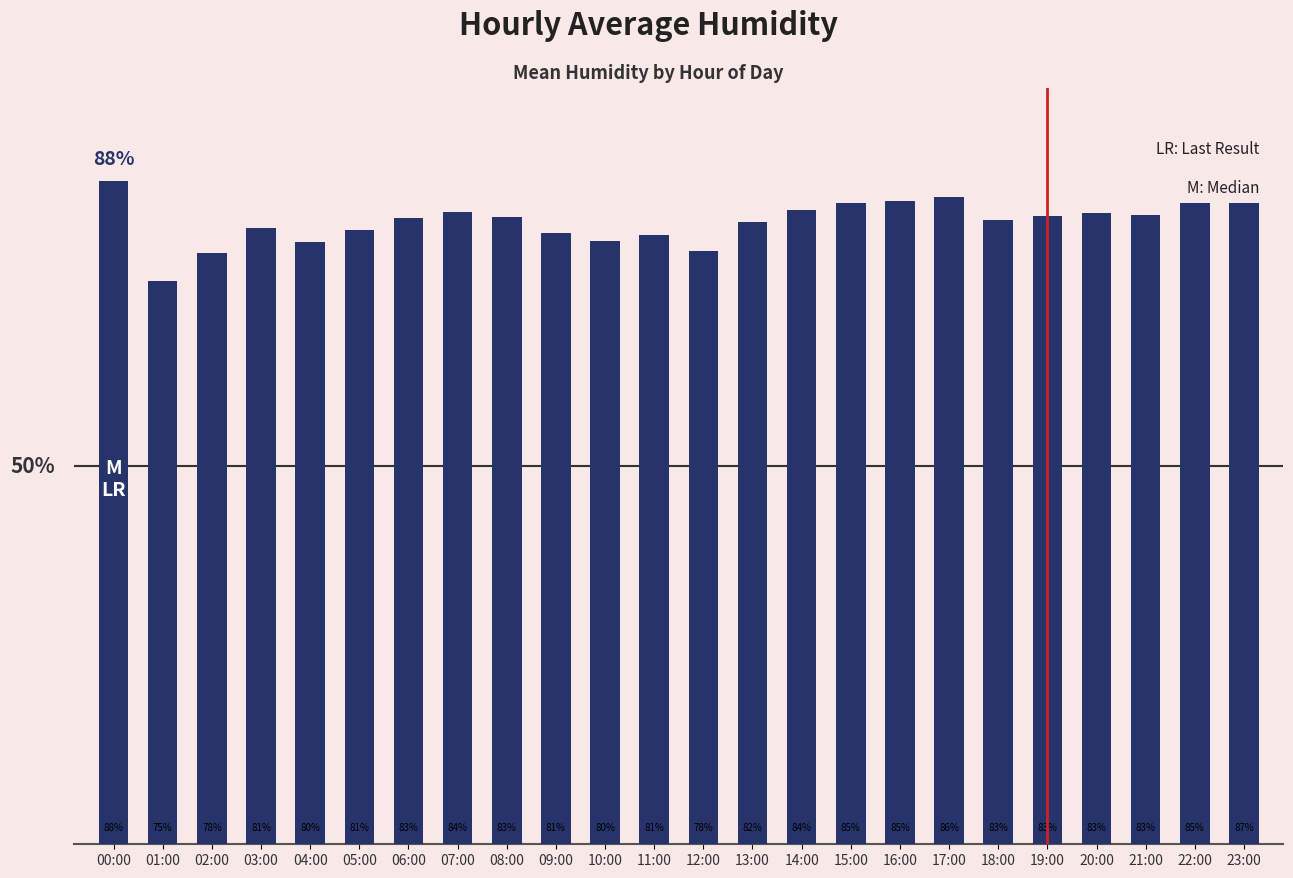

Which label corresponds to the smallest value in the chart?

01:00